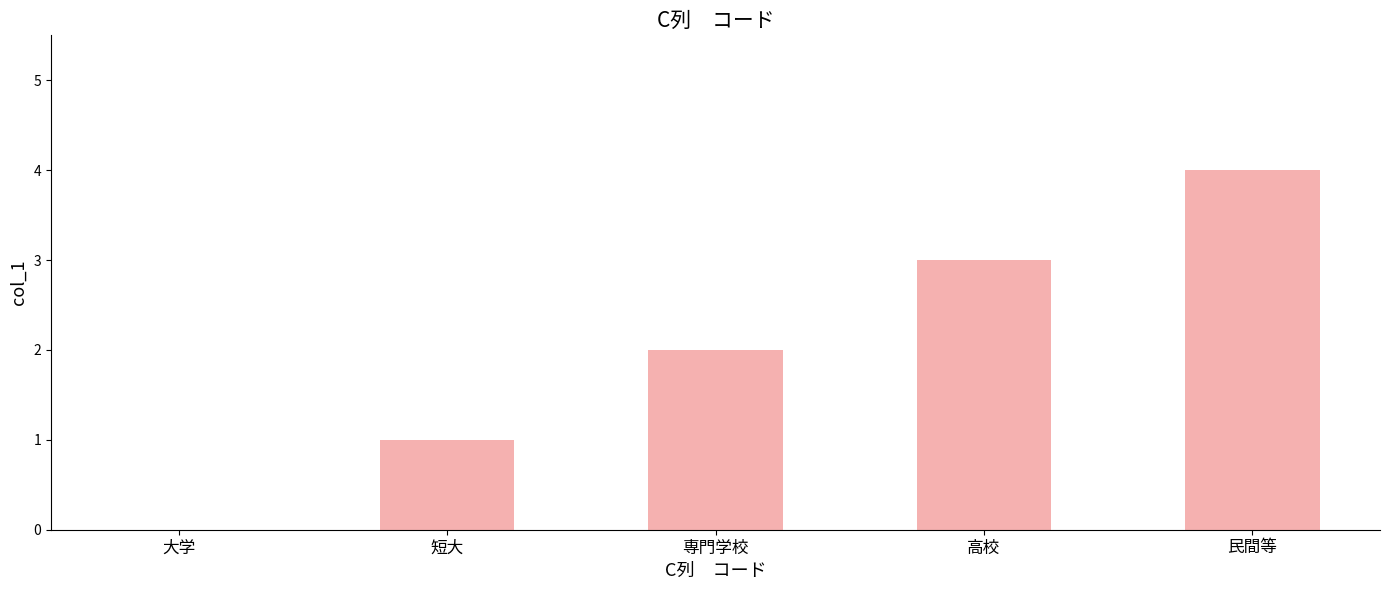

What is the greatest value displayed?

4